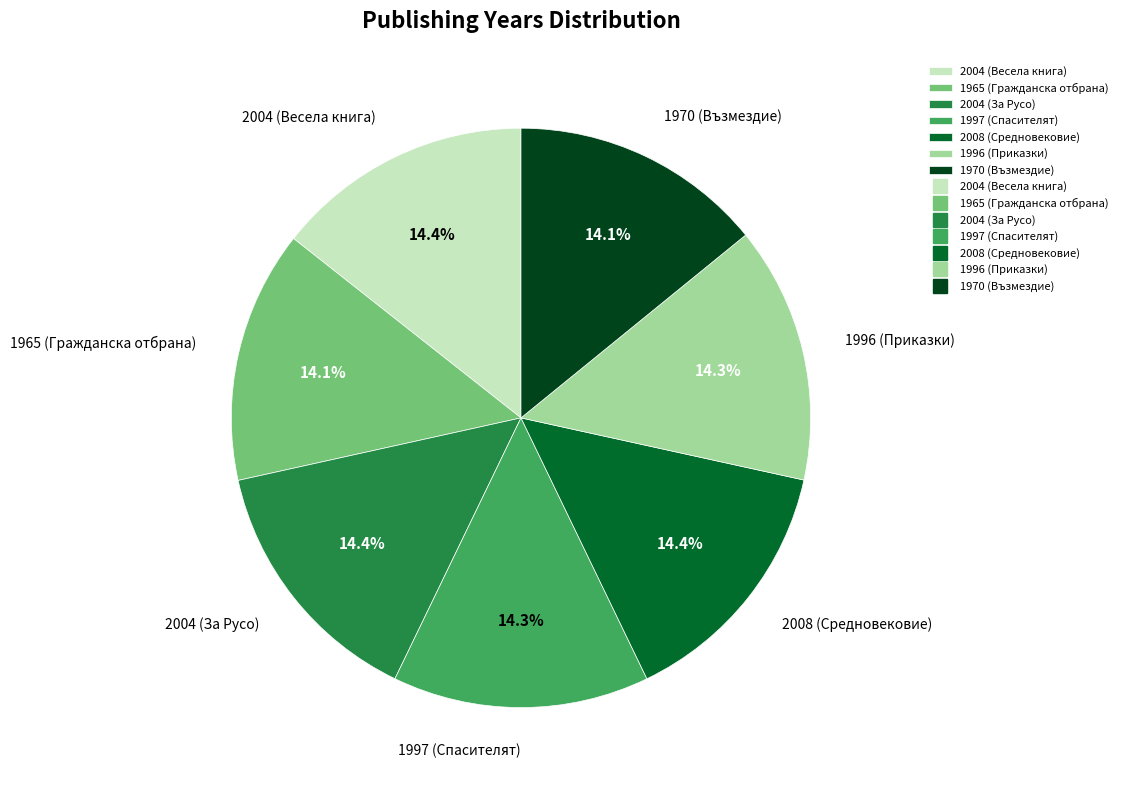

Is 1965 (Гражданска отбрана) the majority of the pie?

No